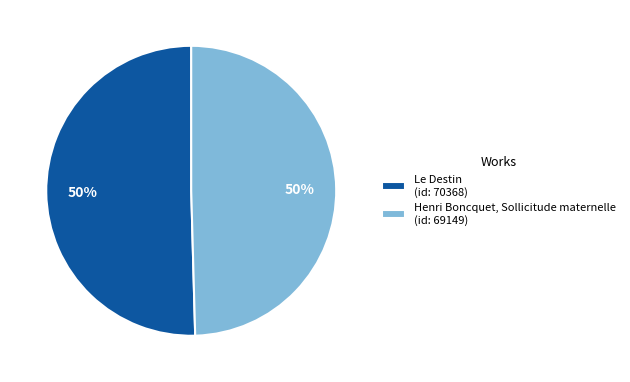

What percentage is the Le Destin slice, to the nearest percent?

50%